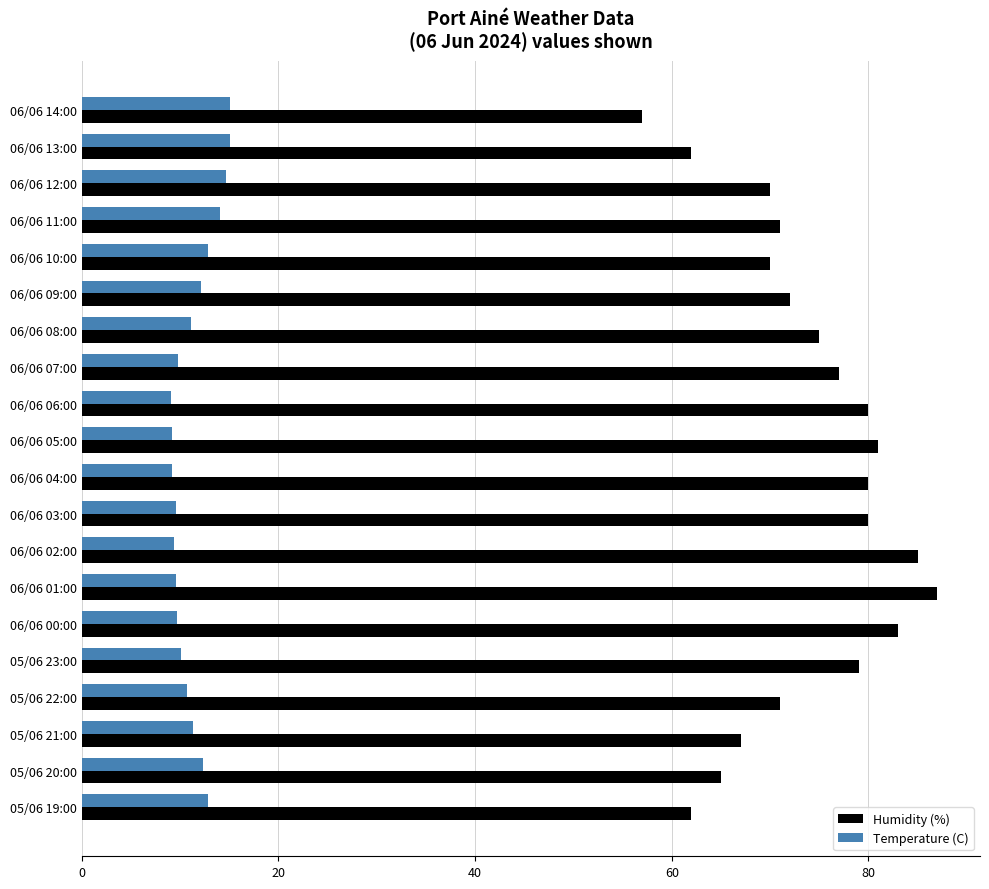

True or false: Humidity (%) has a value of 72.0 at 06/06 09:00.

True